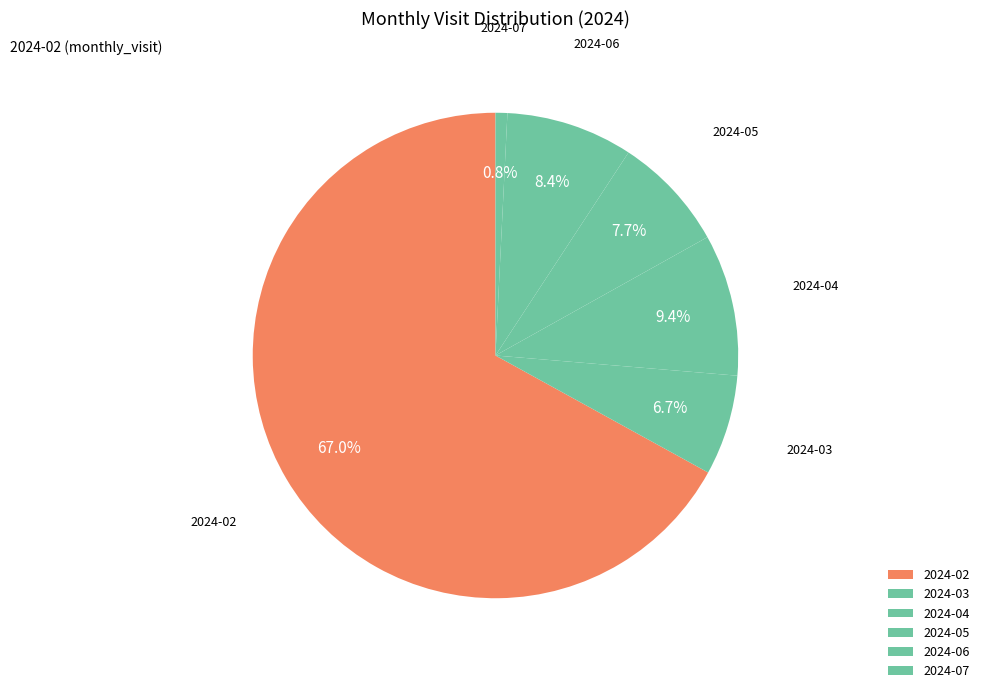

Which category has the biggest portion of the pie?

2024-02